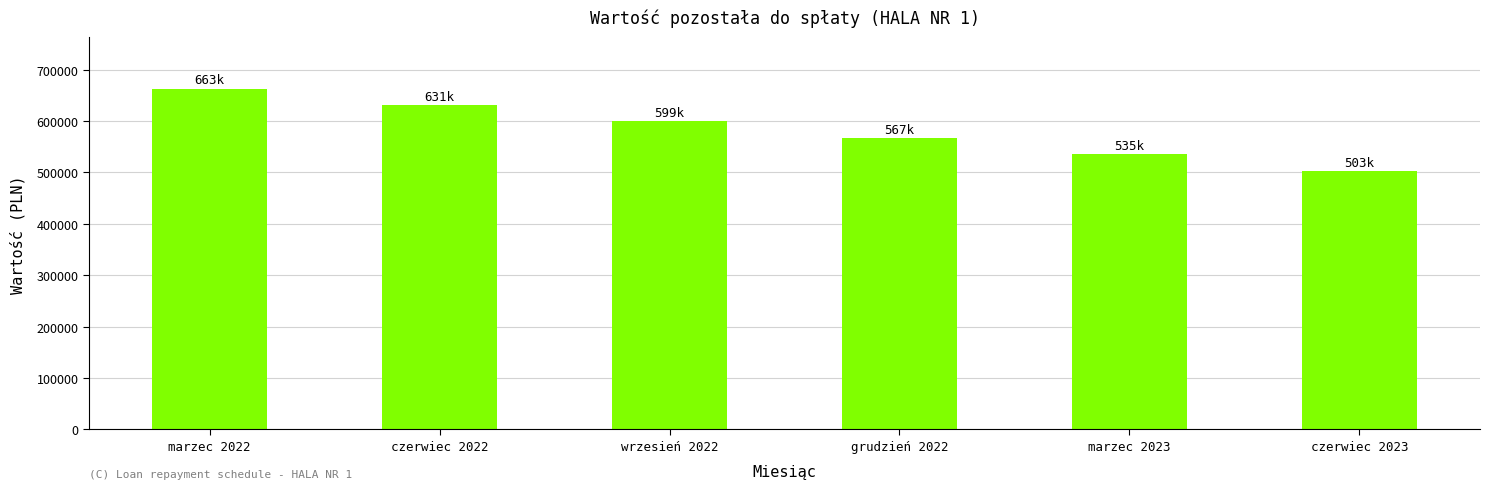

What is the change in value from marzec 2023 to czerwiec 2023?

-32000